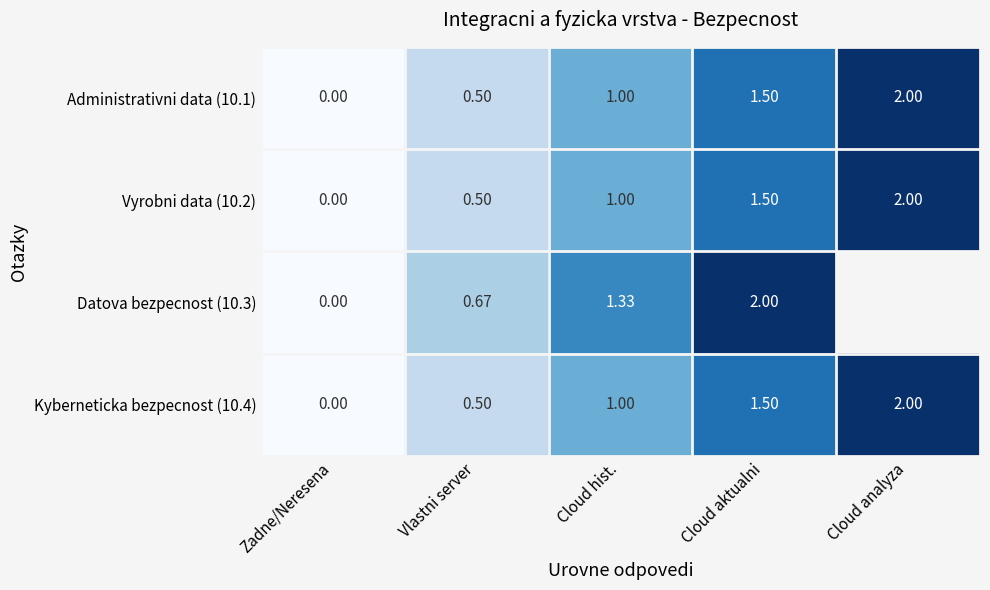

What is the difference between the second highest and minimum values in the Vyrobni data (10.2) series?

1.5